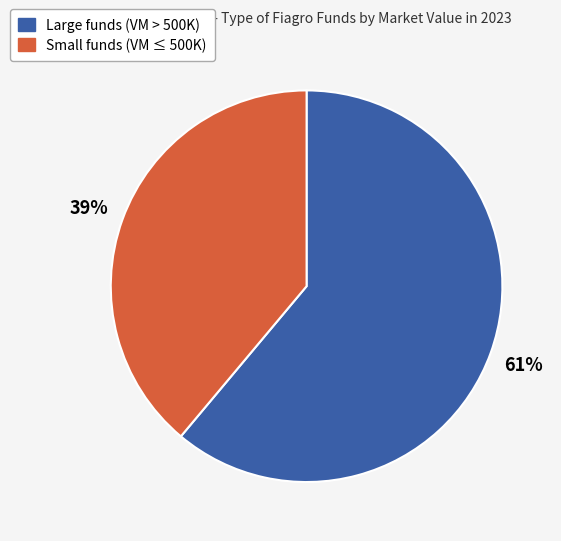

Is there a majority slice in this chart?

Yes